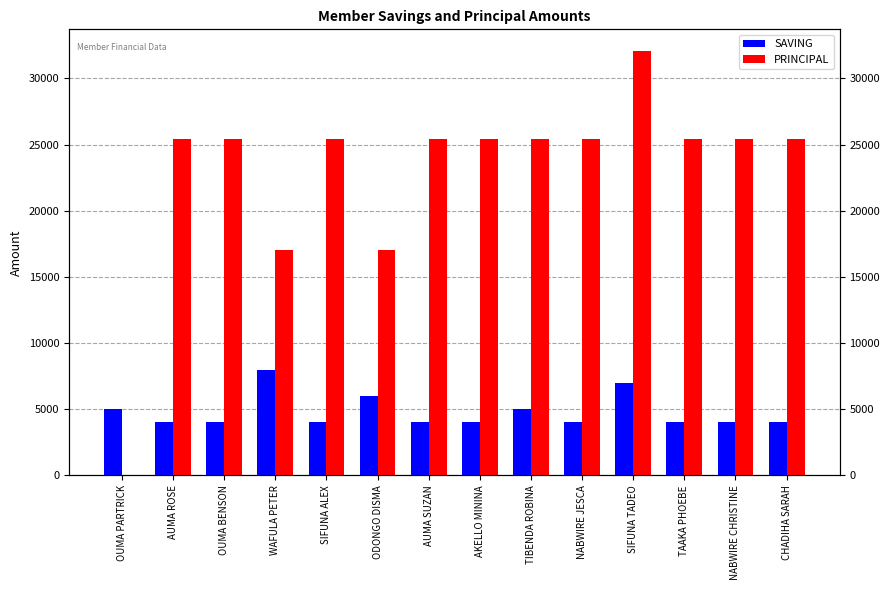

The SAVING series shows 4000 at AUMA SUZAN. True or false?

True